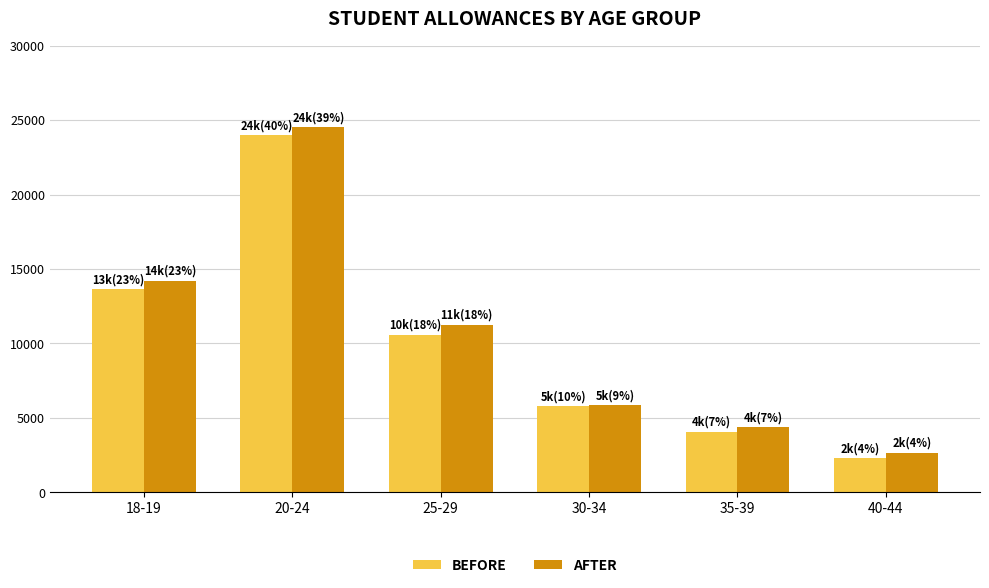

How many data points in BEFORE are less than 10578?

3